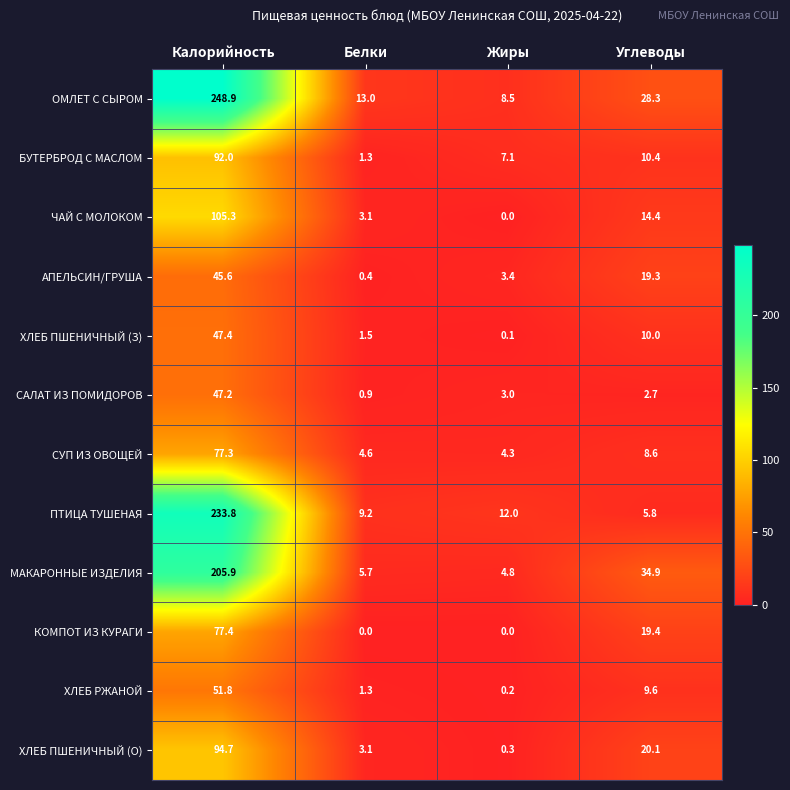

At which label is ХЛЕБ ПШЕНИЧНЫЙ (З) closest to 23?

Углеводы